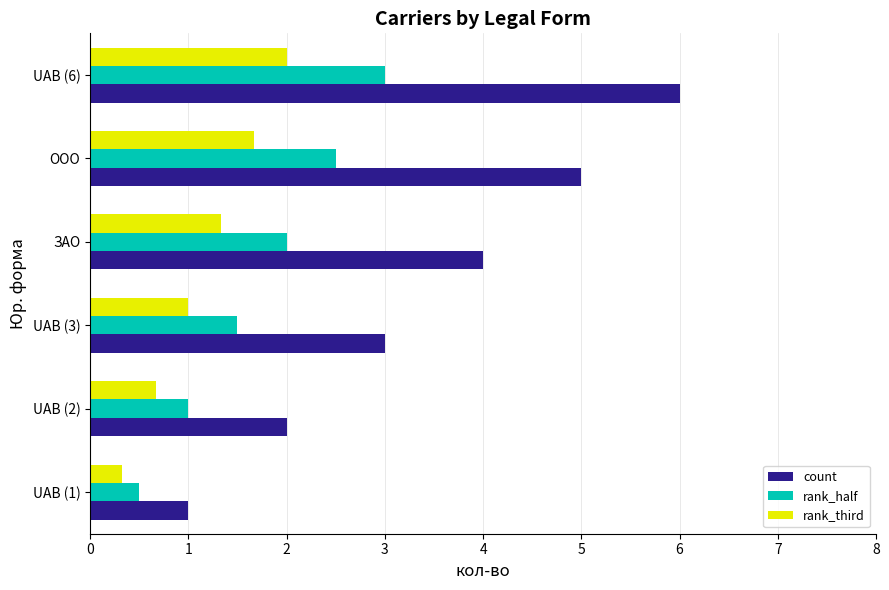

At which category is the sum across all series the highest?

UAB (6)